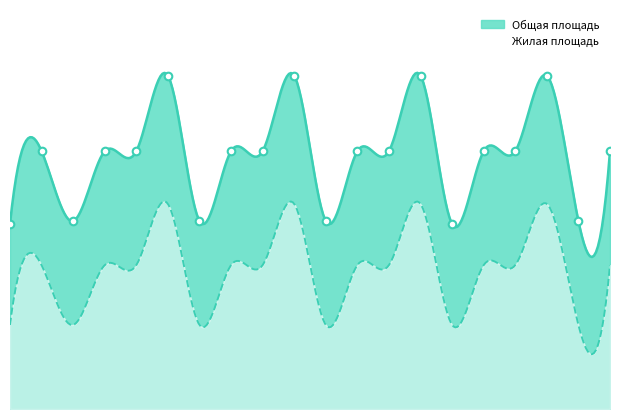

What is the ratio of the value at 18 to the value at 9?

1.3